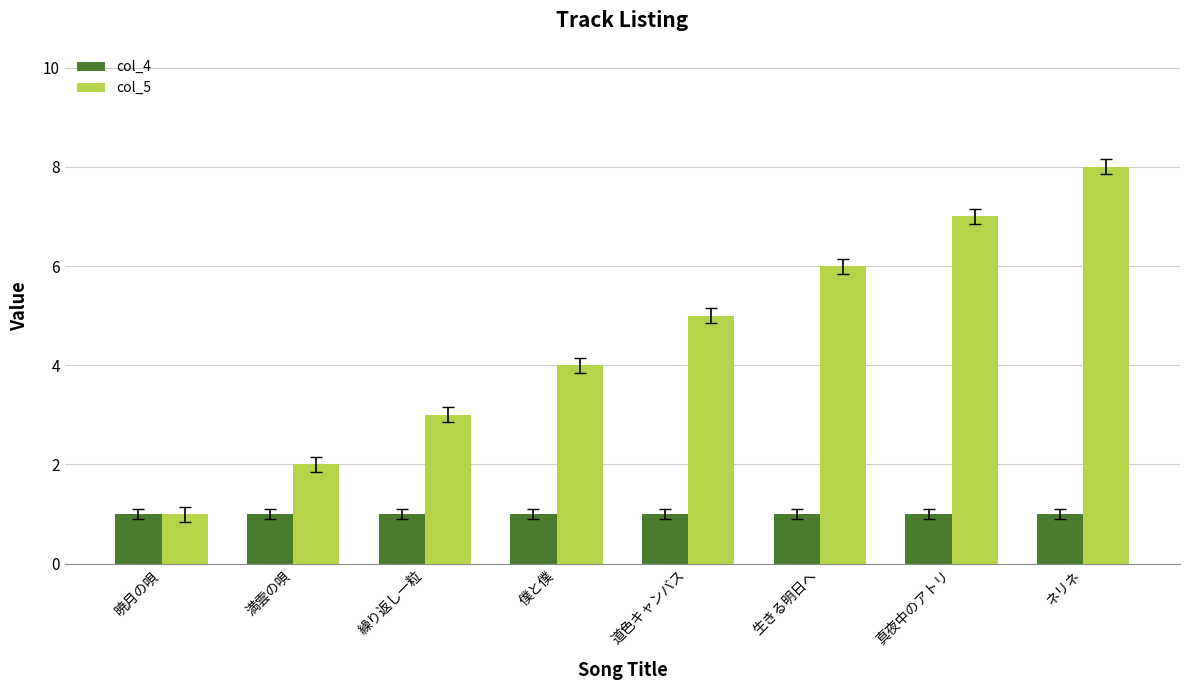

What is the total value across all series at 満雲の唄?

3